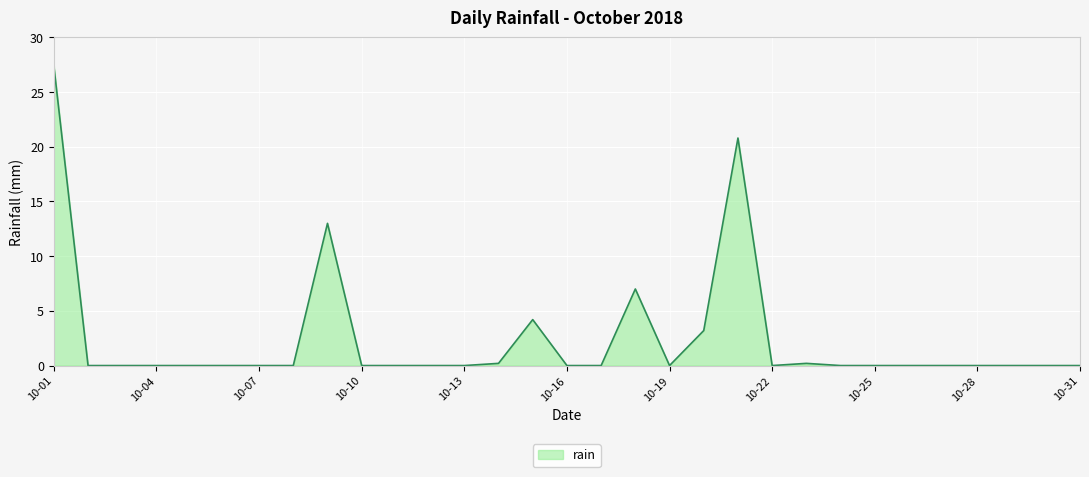

What is the difference between the maximum and minimum values?

27.4